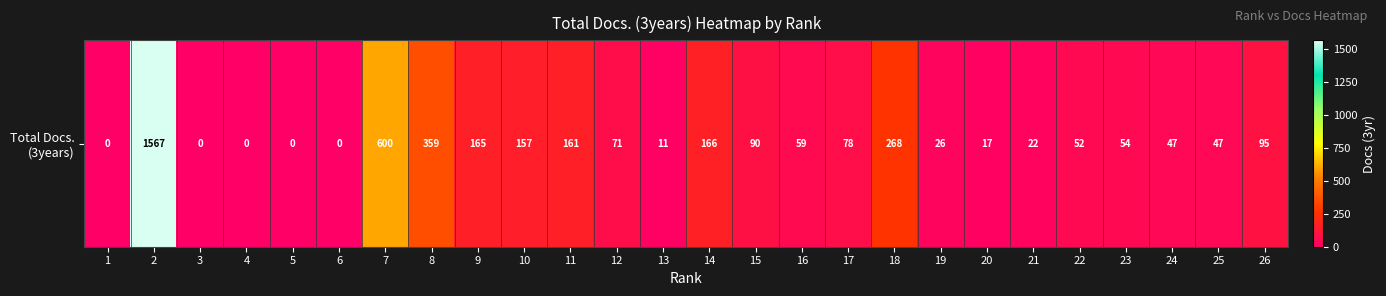

Reading right to left, what are all the values shown in this chart?

26=95	25=47	24=47	23=54	22=52	21=22	20=17	19=26	18=268	17=78	16=59	15=90	14=166	13=11	12=71	11=161	10=157	9=165	8=359	7=600	6=0	5=0	4=0	3=0	2=1567	1=0